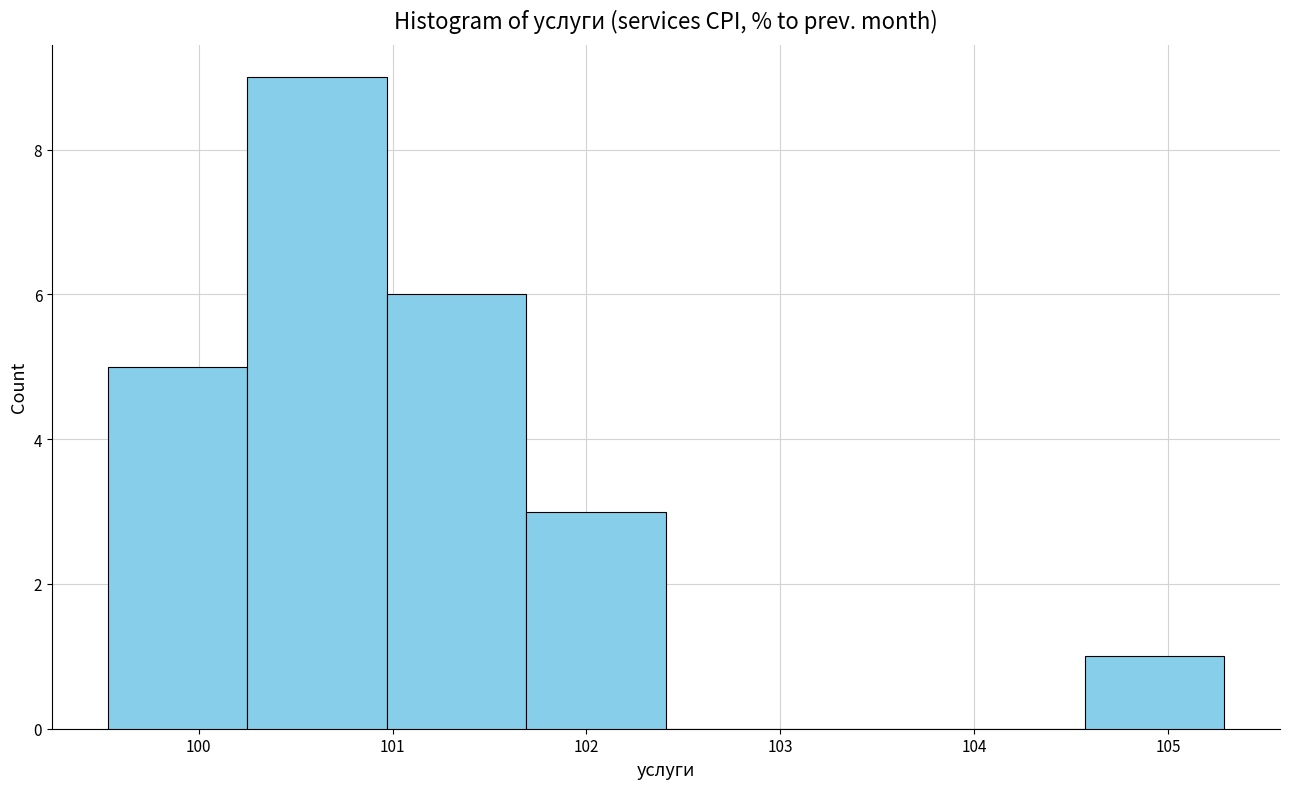

Reading left to right, list every bar in this chart as the range it spans on the x-axis followed by its height. Neither the bar edges nor the heights are printed on the chart, so give them approximately, as read against the axes.

99.53 to 100.25: 5
100.25 to 100.97: 9
100.97 to 101.69: 6
101.69 to 102.41: 3
102.41 to 103.13: 0
103.13 to 103.85: 0
103.85 to 104.57: 0
104.57 to 105.29: 1